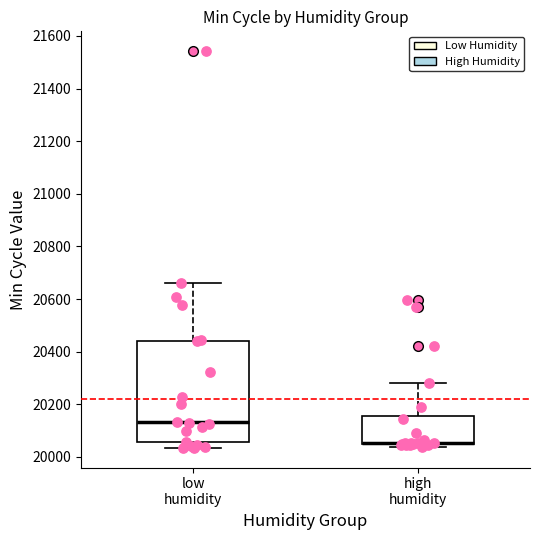

Reading left to right, transcribe this box plot: for each box, give where its median line is, the range the box spans, and where its two whiskers end, as read against the y-axis. The values are not printed on the chart, so give them approximately, as read against the axis.

low humidity: median 20140, box 20060 to 20440, whiskers 20040 to 20660
high humidity: median 20060 (drawn on the box's lower edge), box 20040 to 20160, whiskers 20040 (just below the box's lower edge) to 20280